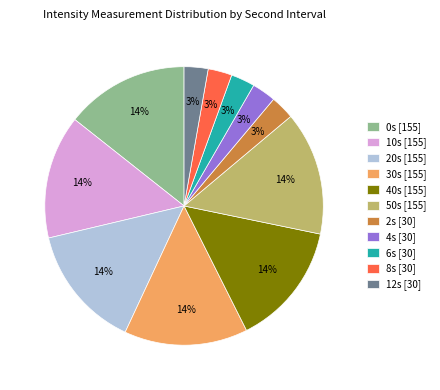

What percentage is the 4s [30] slice, to the nearest percent?

3%